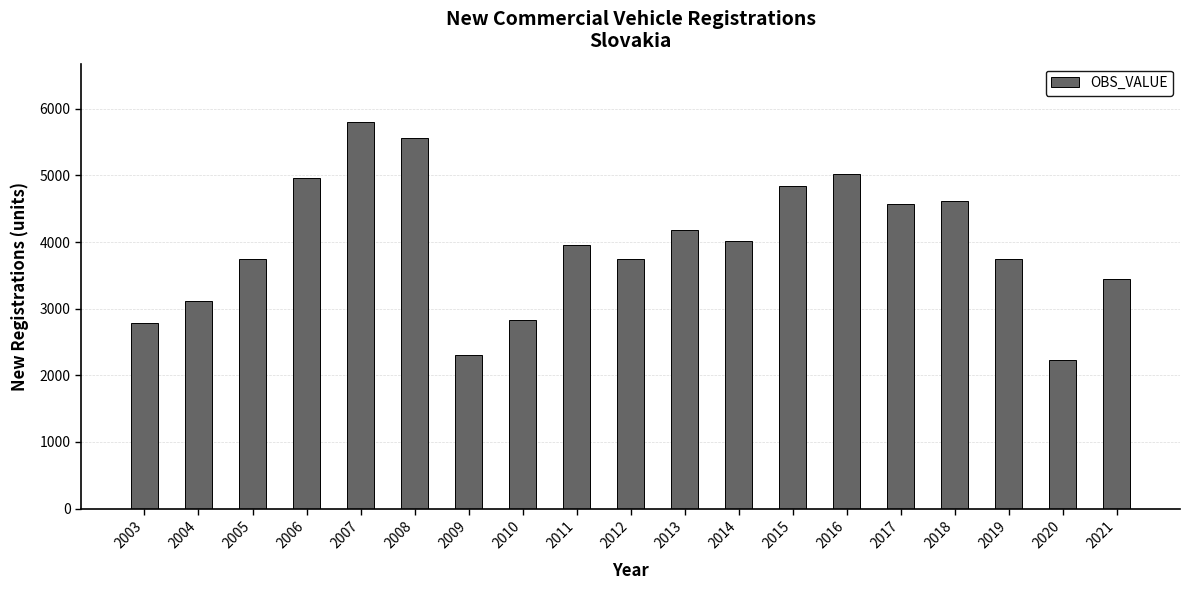

Is it true that the value at 2012 is 3752?

True